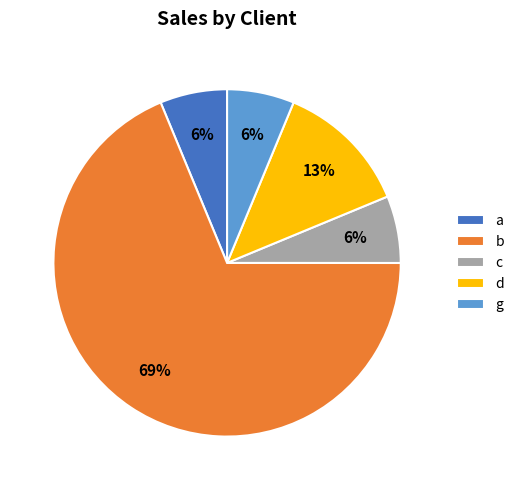

Is it true that b is 58% of the pie?

False